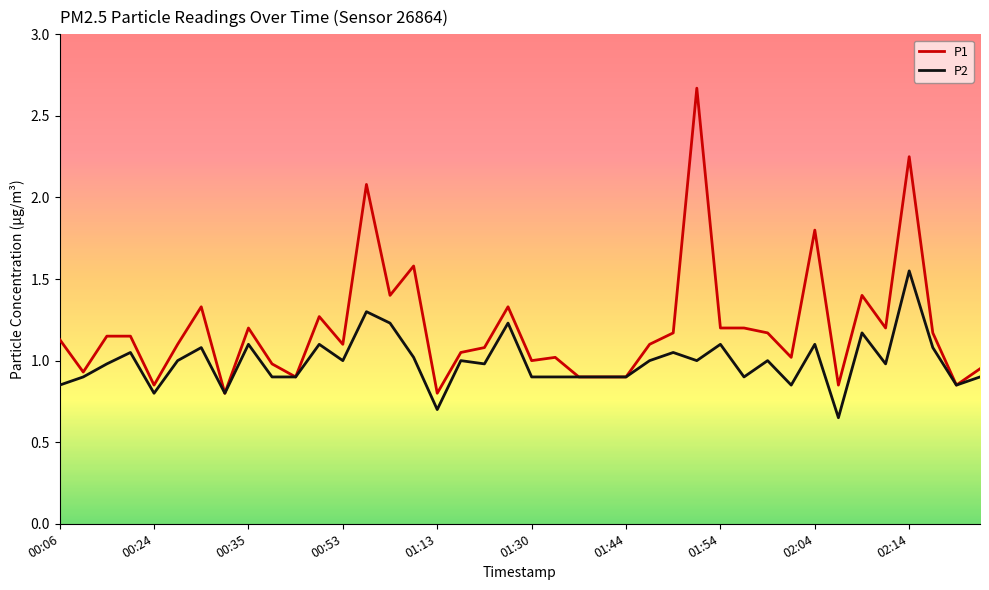

Which series has the widest spread of values?

P1